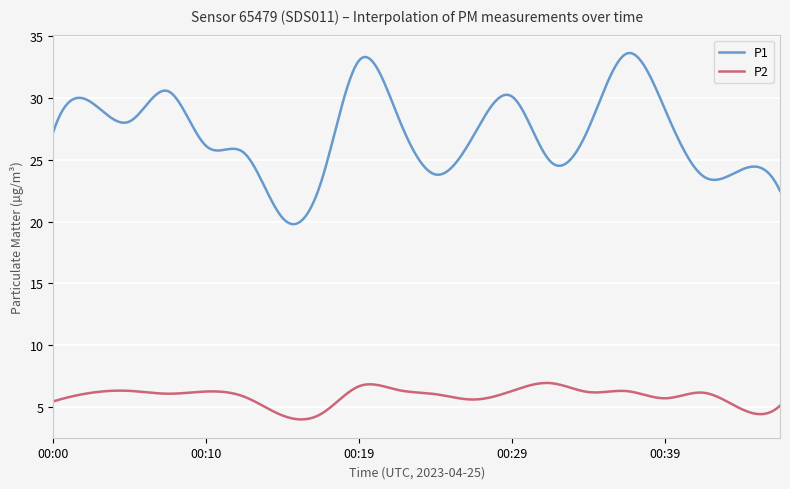

What is the minimum value for P1?

19.8